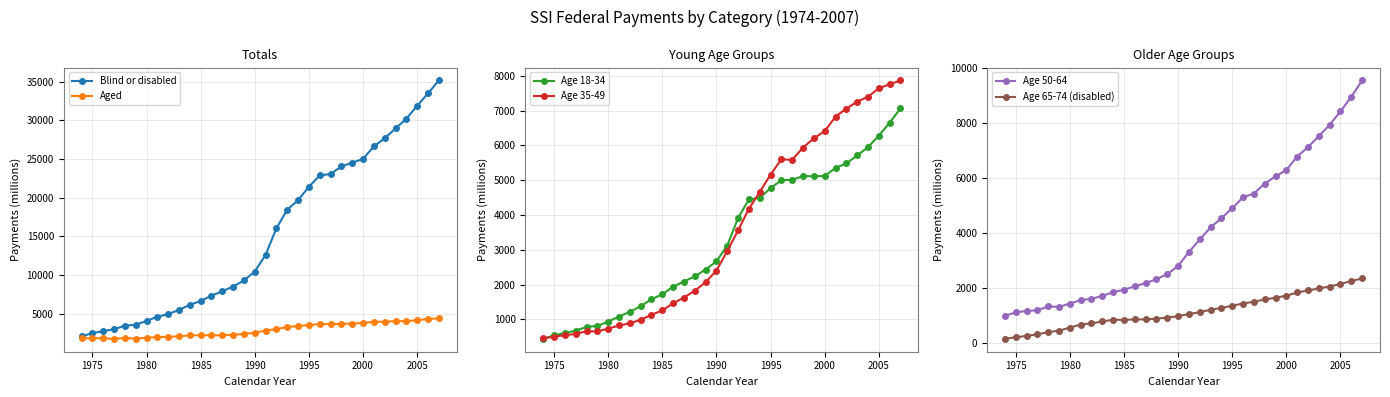

What is the maximum value for Aged?

4376